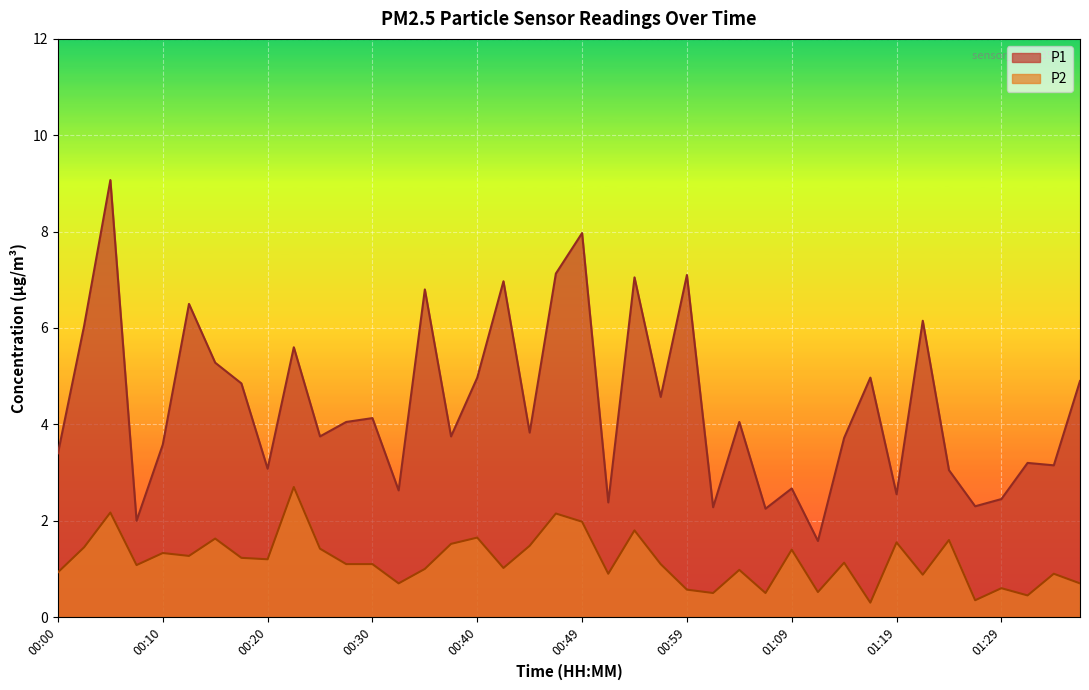

Which label corresponds to the largest value in the chart?

00:05